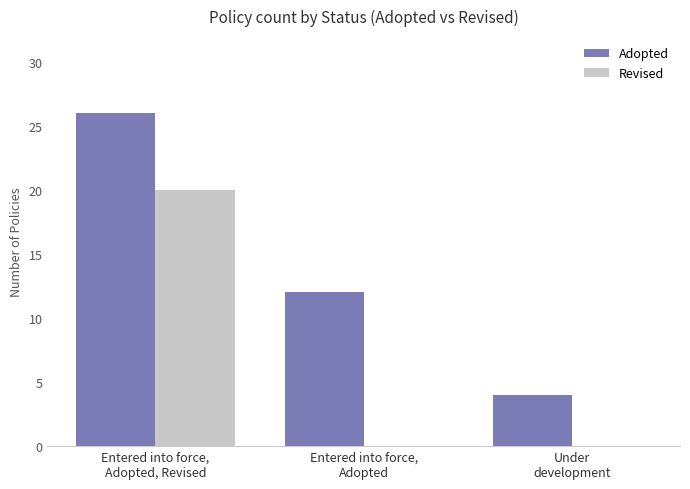

Reading left to right, extract all data points from this chart.

Adopted: 26	12	4
Revised: 20	0	0